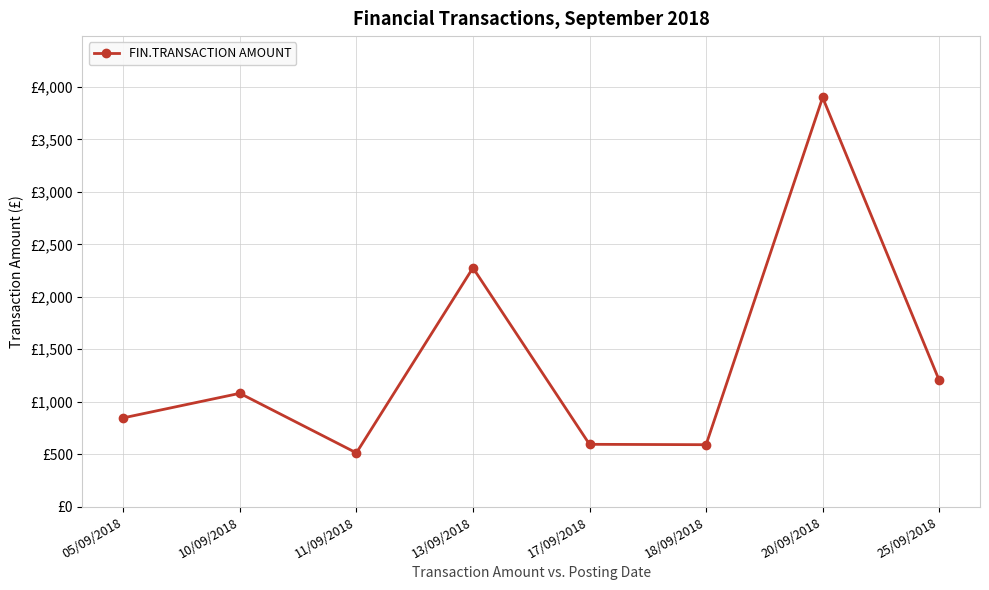

True or false: the data shows 1671.1 at 10/09/2018.

False